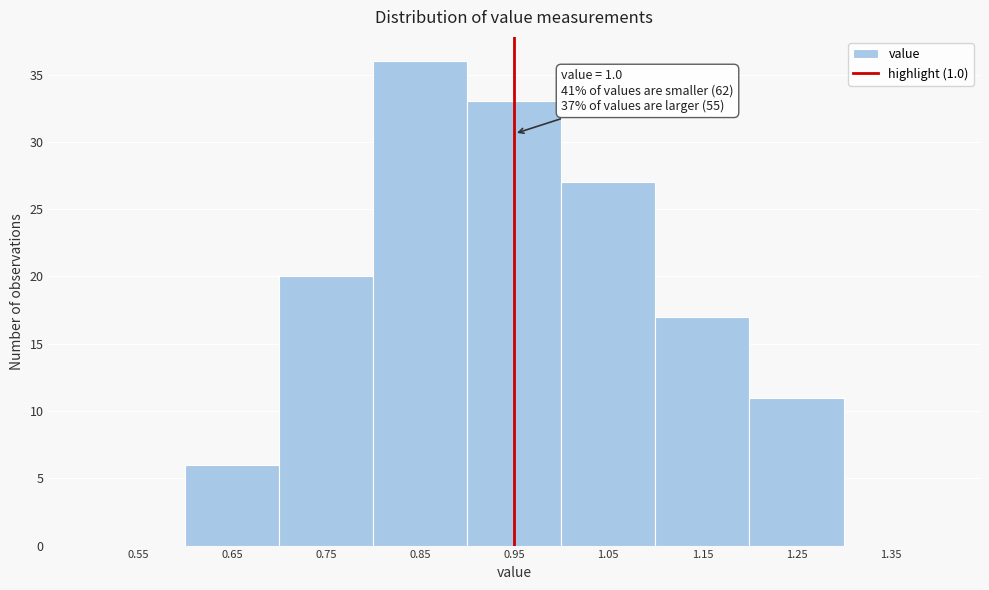

What is the sum of all values?

150